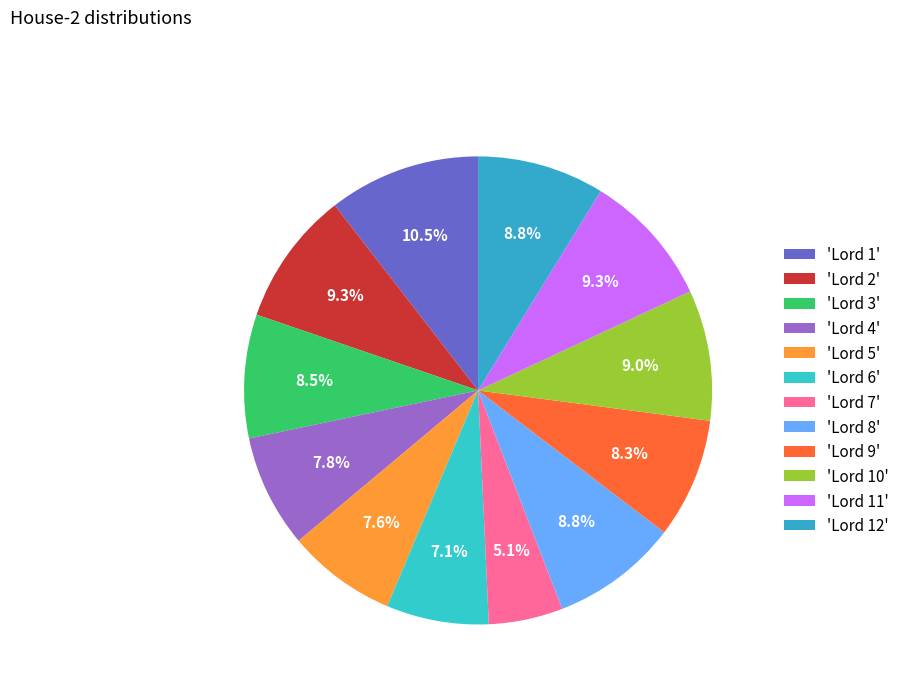

How many segments does this pie chart have?

12